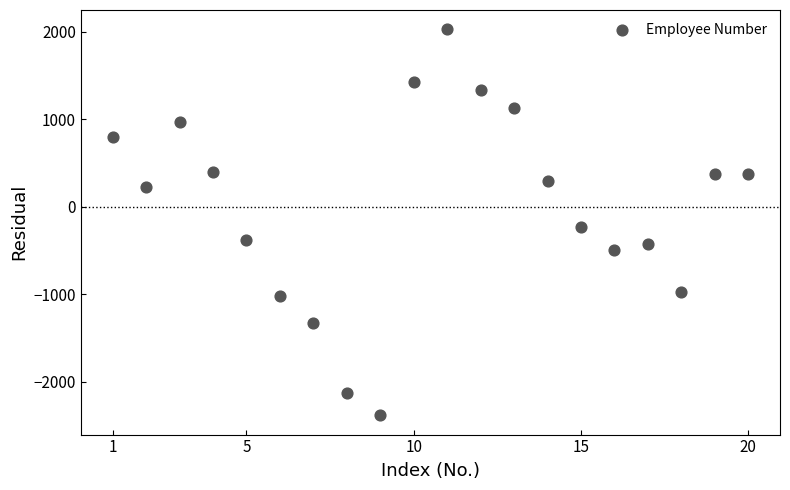

What Y value in the scatter plot is closest to -176?

-227.1